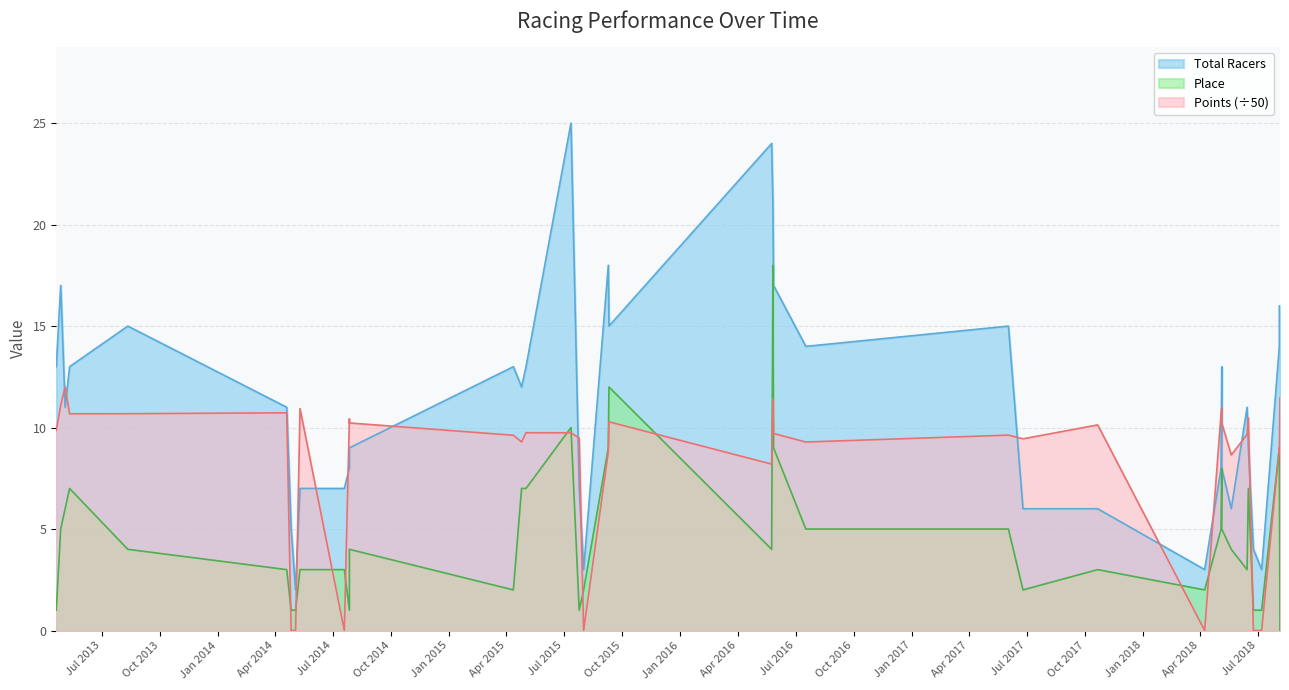

What is the sum of all Total Racers values?

438.0